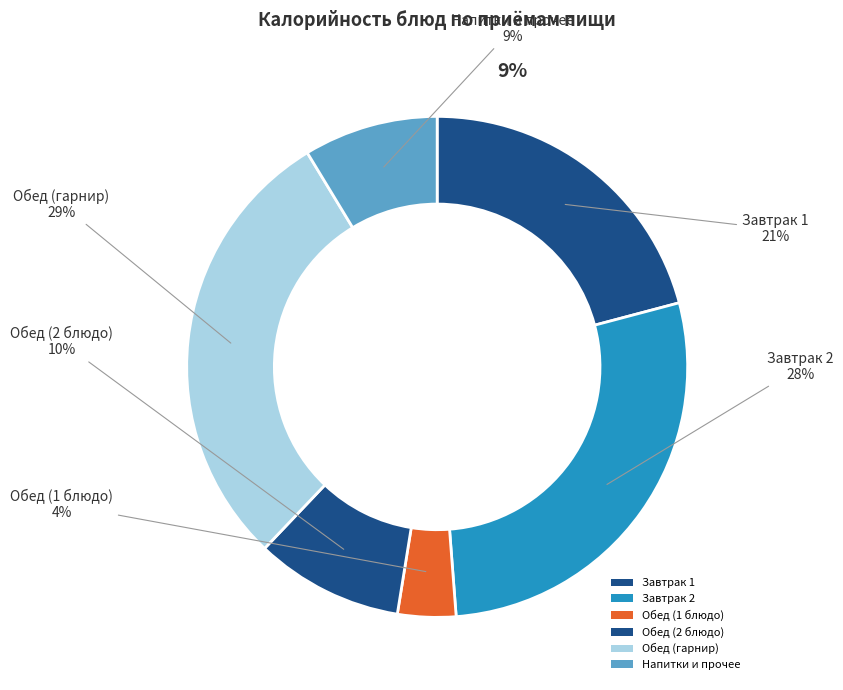

Is it true that соус красный основной is 1% of the pie?

False